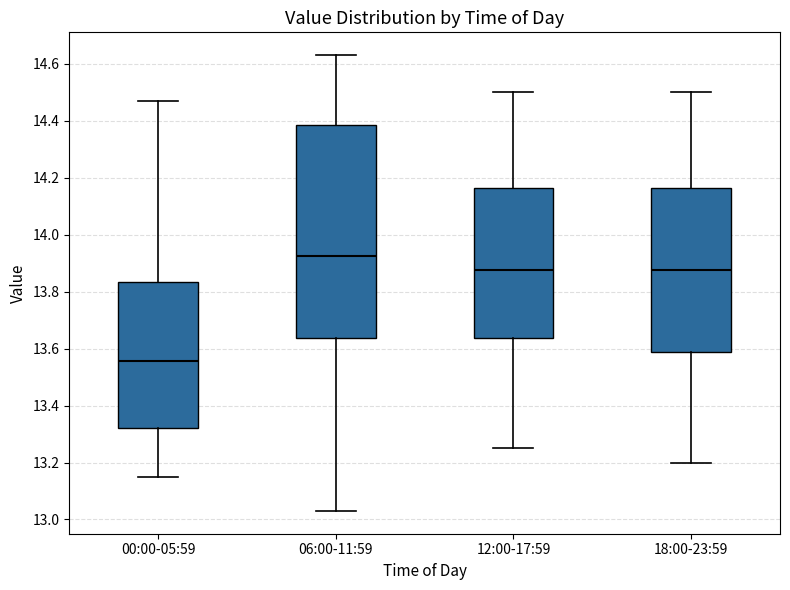

Reading left to right, read every box against the y-axis: the position of its median line, the range the box covers, and the ends of its whiskers. The values are not printed on the chart, so give them approximately, as read against the axis.

00:00-05:59: median 13.56, box 13.32 to 13.84, whiskers 13.16 to 14.48
06:00-11:59: median 13.92, box 13.64 to 14.38, whiskers 13.04 to 14.64
12:00-17:59: median 13.88, box 13.64 to 14.16, whiskers 13.26 to 14.50
18:00-23:59: median 13.88, box 13.58 to 14.16, whiskers 13.20 to 14.50